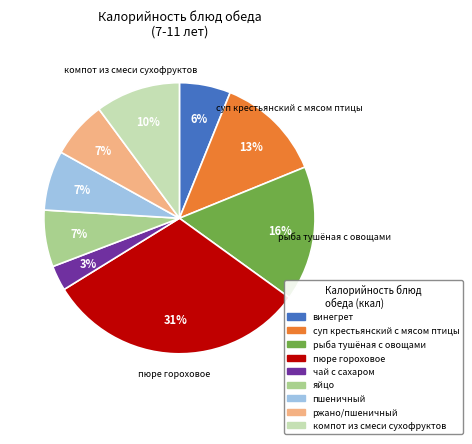

How many segments does this pie chart have?

9